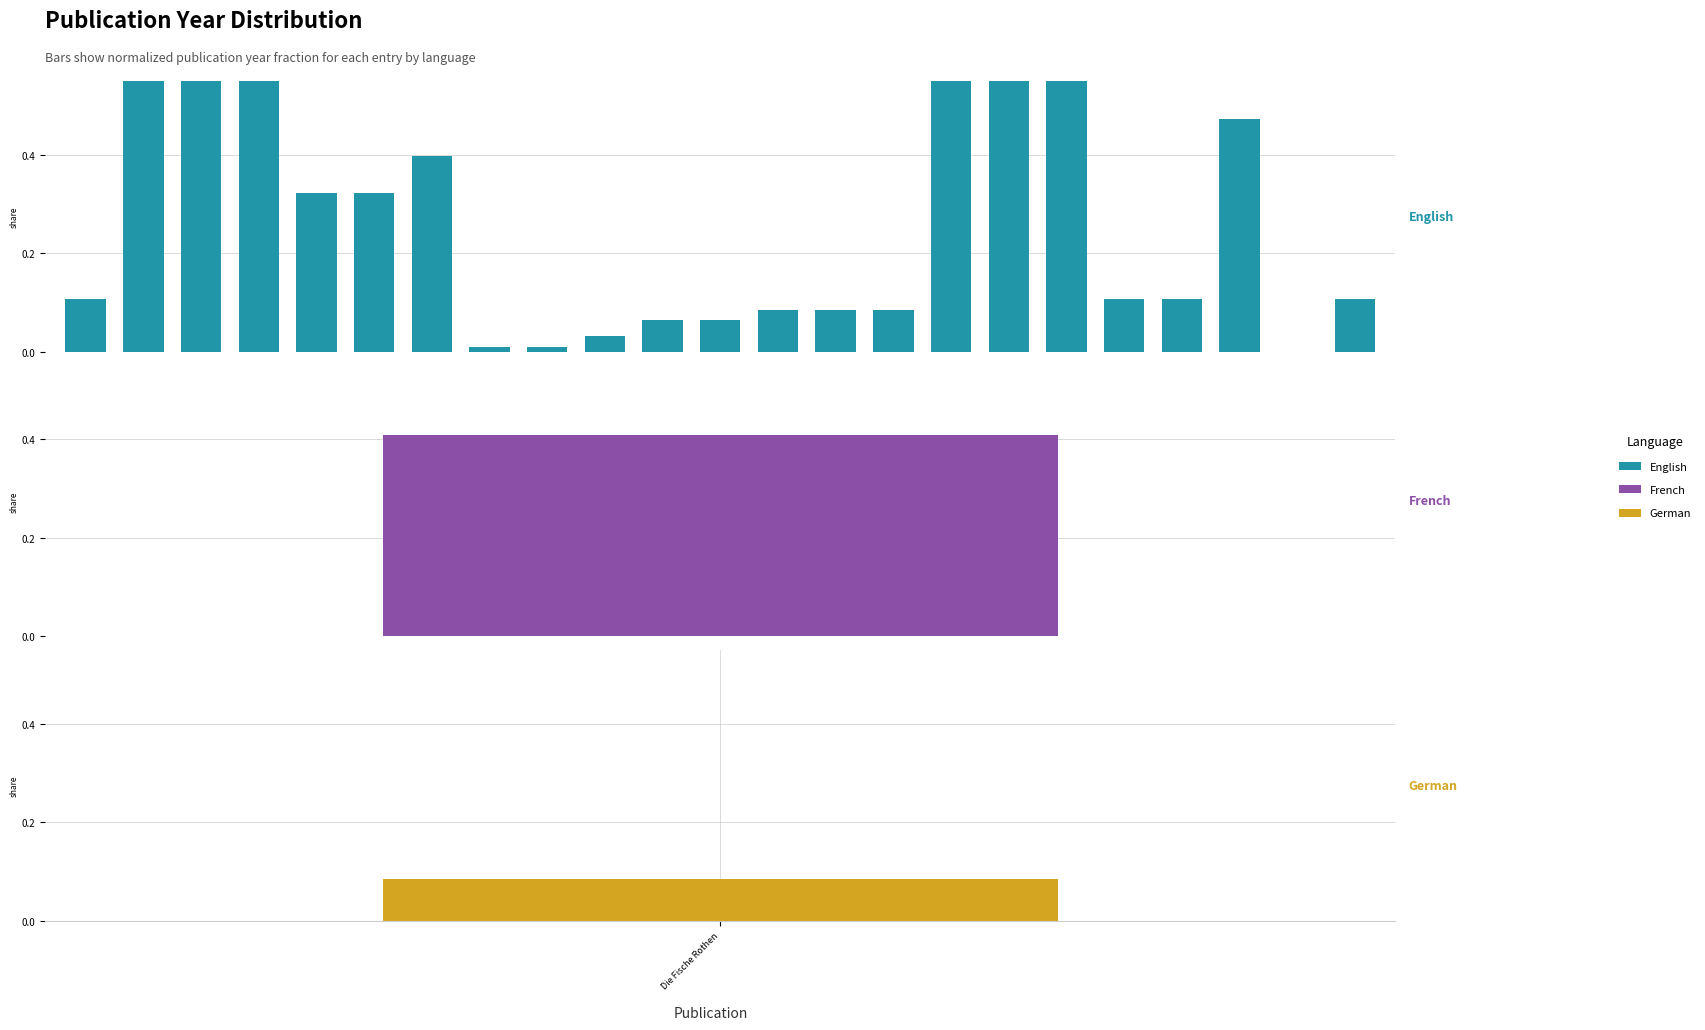

True or false: the data shows 0.1 at 10.

False